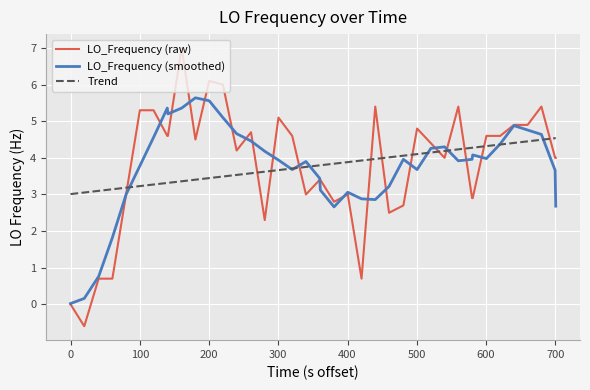

Which series has the largest range (max minus min)?

LO_Frequency (raw)